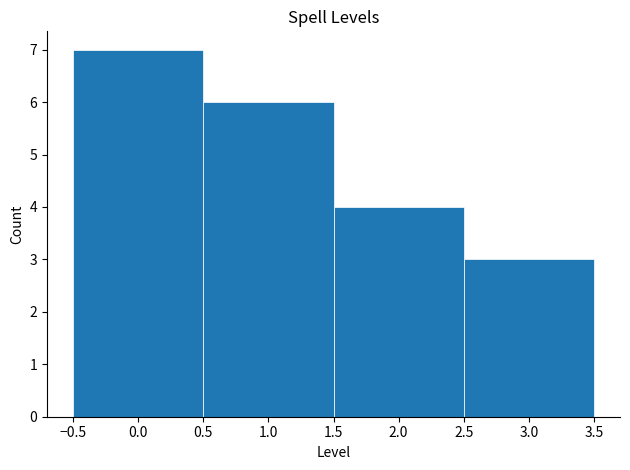

Reading left to right, list every bar in this chart as the range it spans on the x-axis followed by its height. The values are not printed on the chart, so give them approximately, as read against the axis.

-0.5 to 0.5: 7
0.5 to 1.5: 6
1.5 to 2.5: 4
2.5 to 3.5: 3